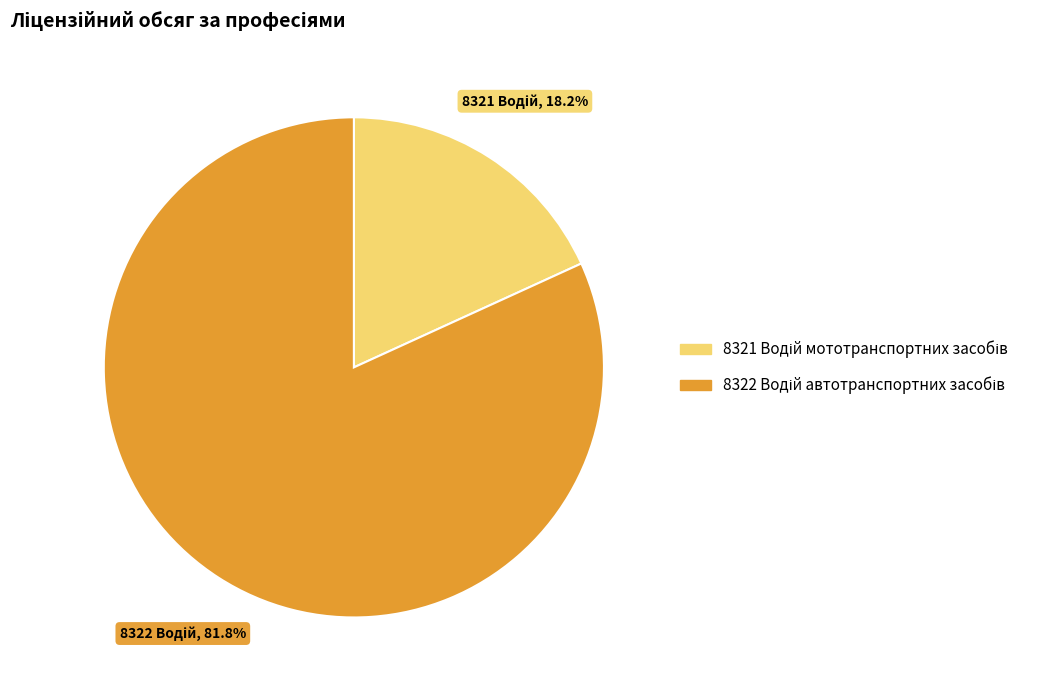

Is there any slice that represents more than half of the pie?

Yes